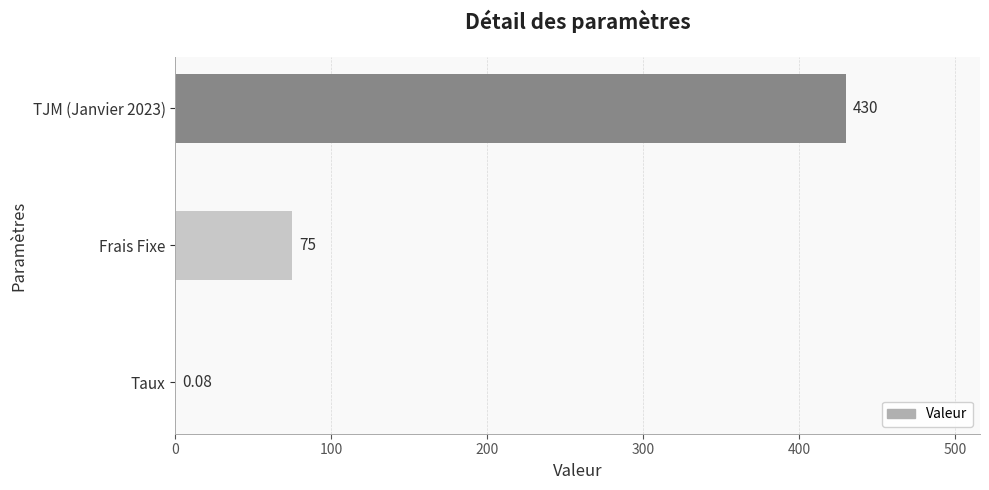

Between Taux and TJM (Janvier 2023), which is larger?

TJM (Janvier 2023)